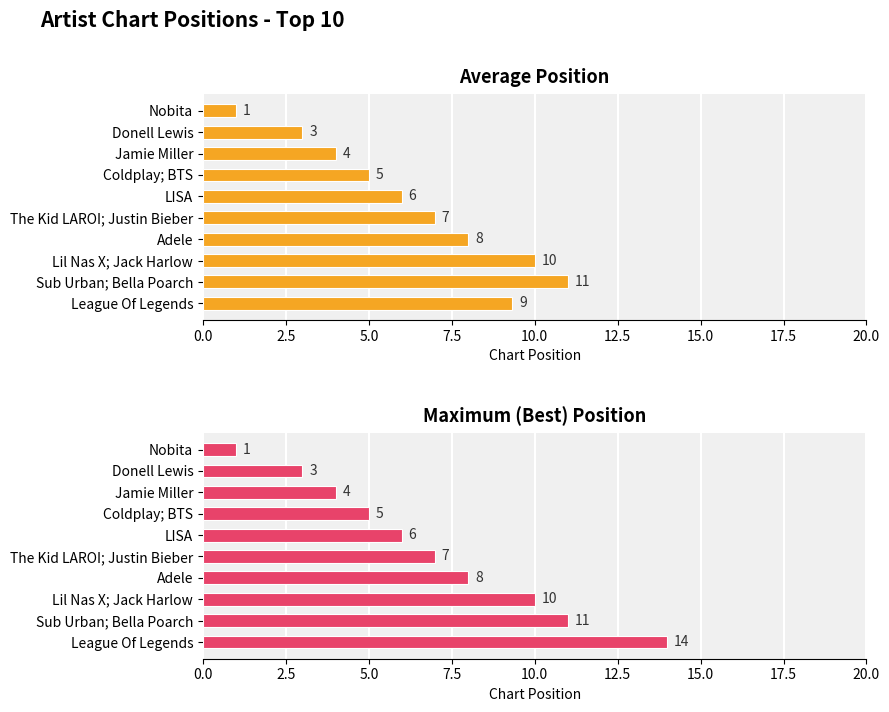

Which series has the widest spread of values?

Maximum (Best) Position